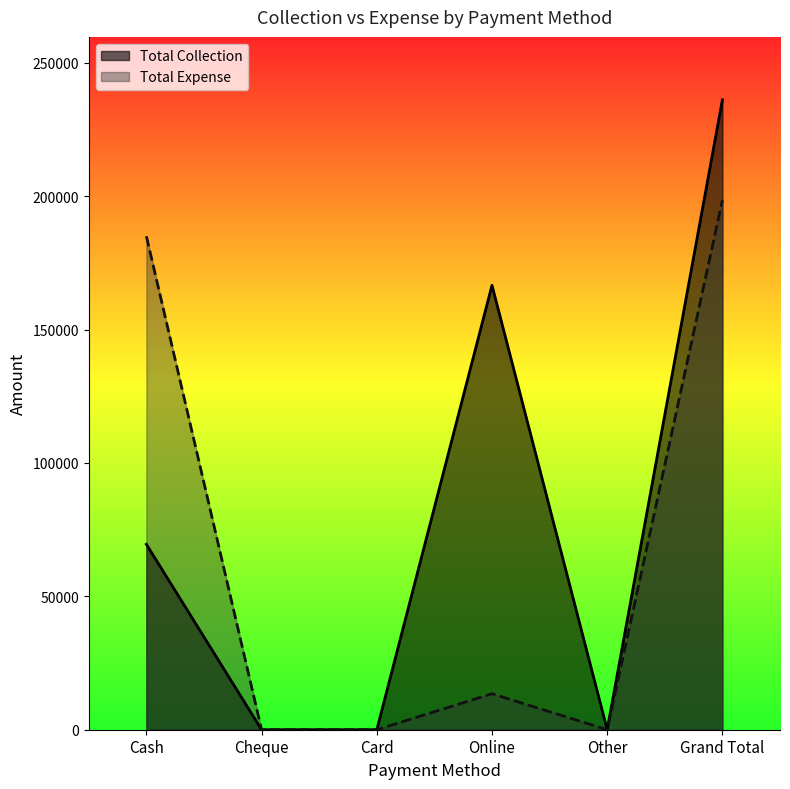

What is the difference between the Total Expense values at Card and Online?

13494